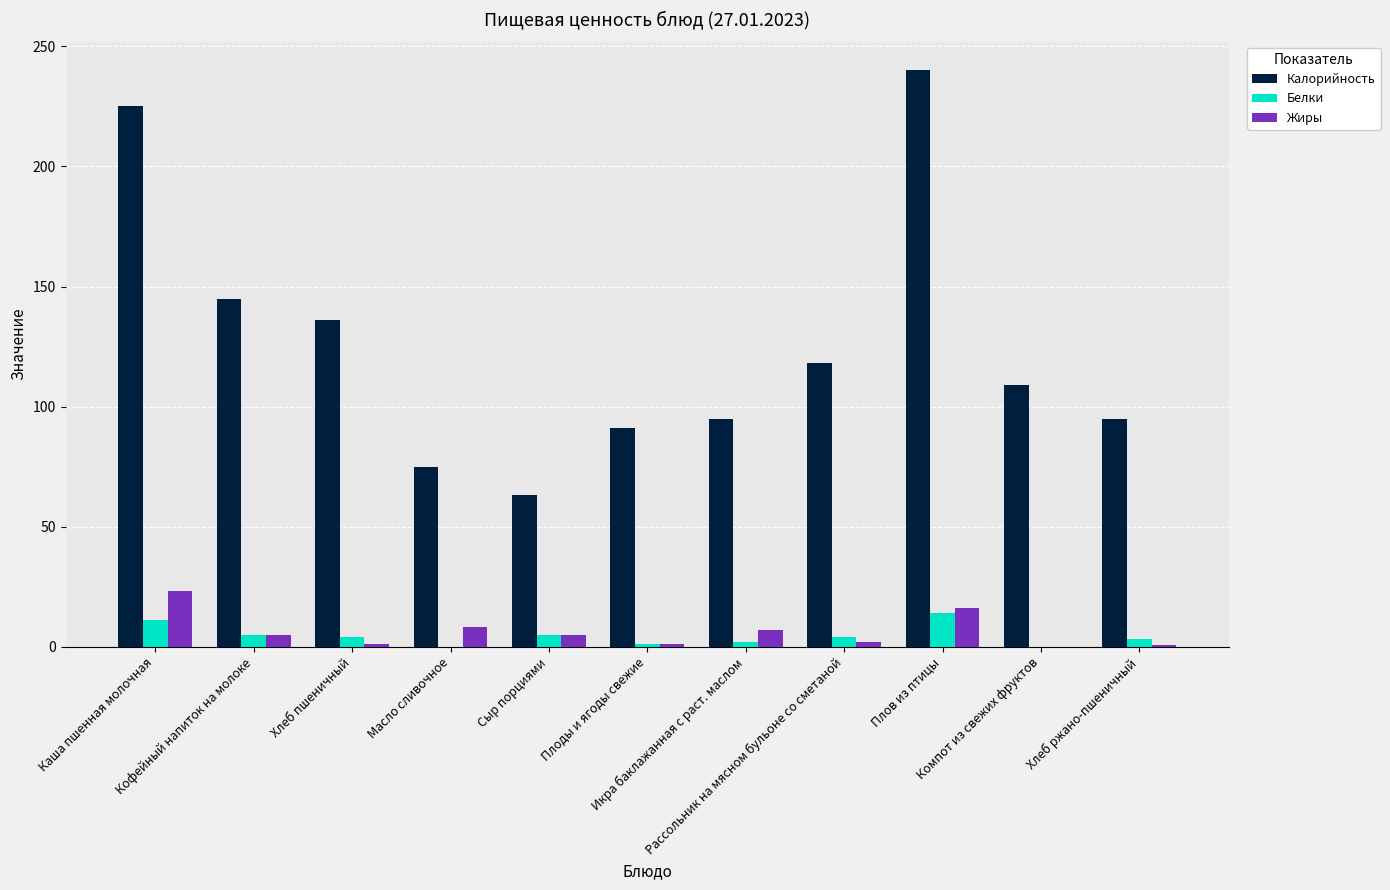

What is the average value of the Белки series?

4.5